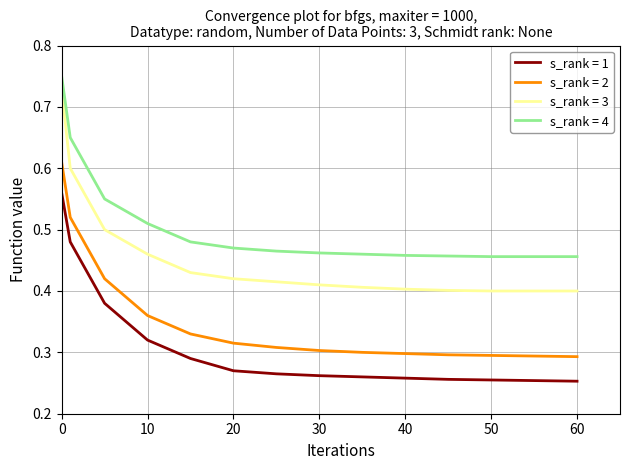

True or false: s_rank = 3 and s_rank = 2 intersect in this chart.

False